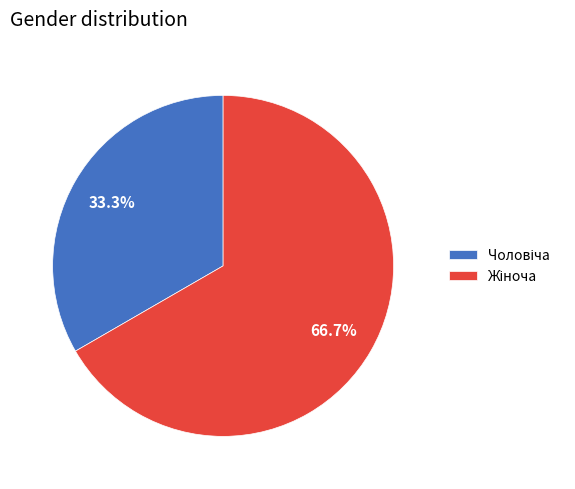

Is there a majority slice in this chart?

Yes